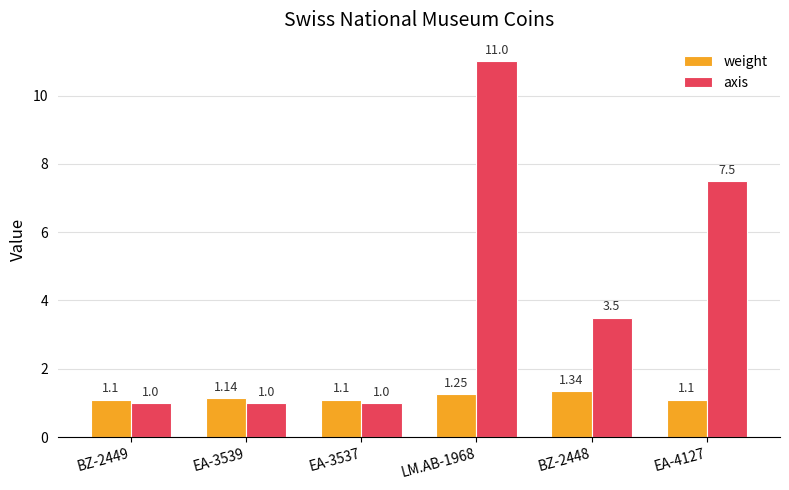

Which series has the largest range (max minus min)?

axis